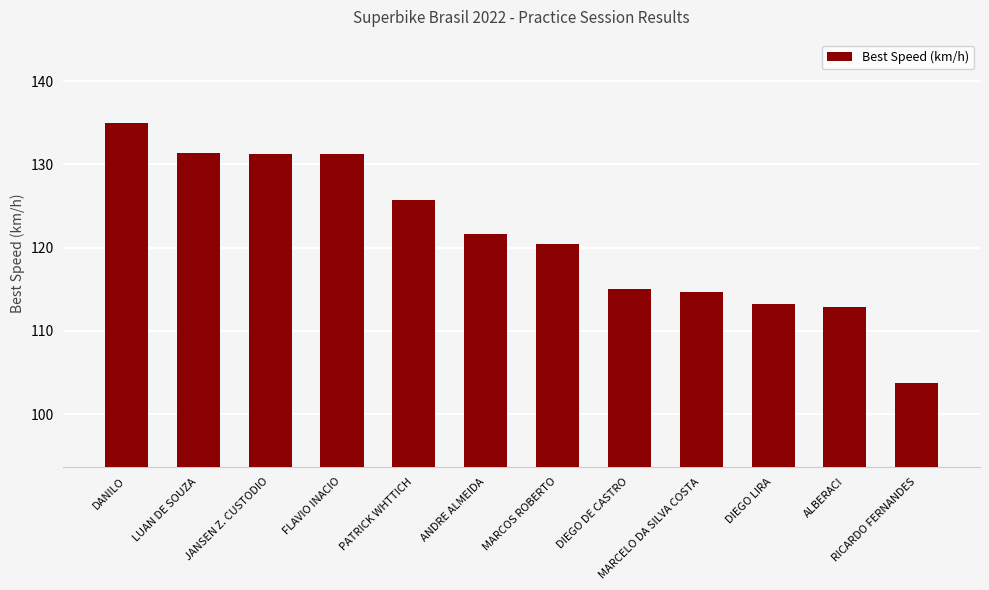

The value at DIEGO LIRA is 113.3. True or false?

True